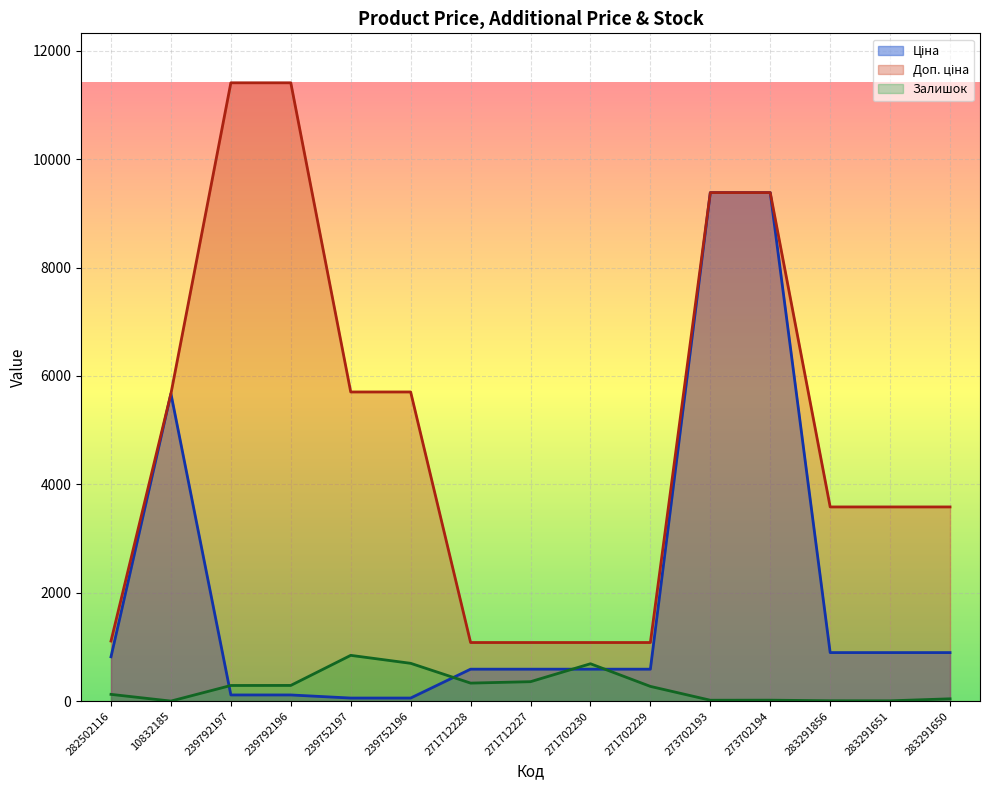

At which label does Ціна first exceed 589?

282502116